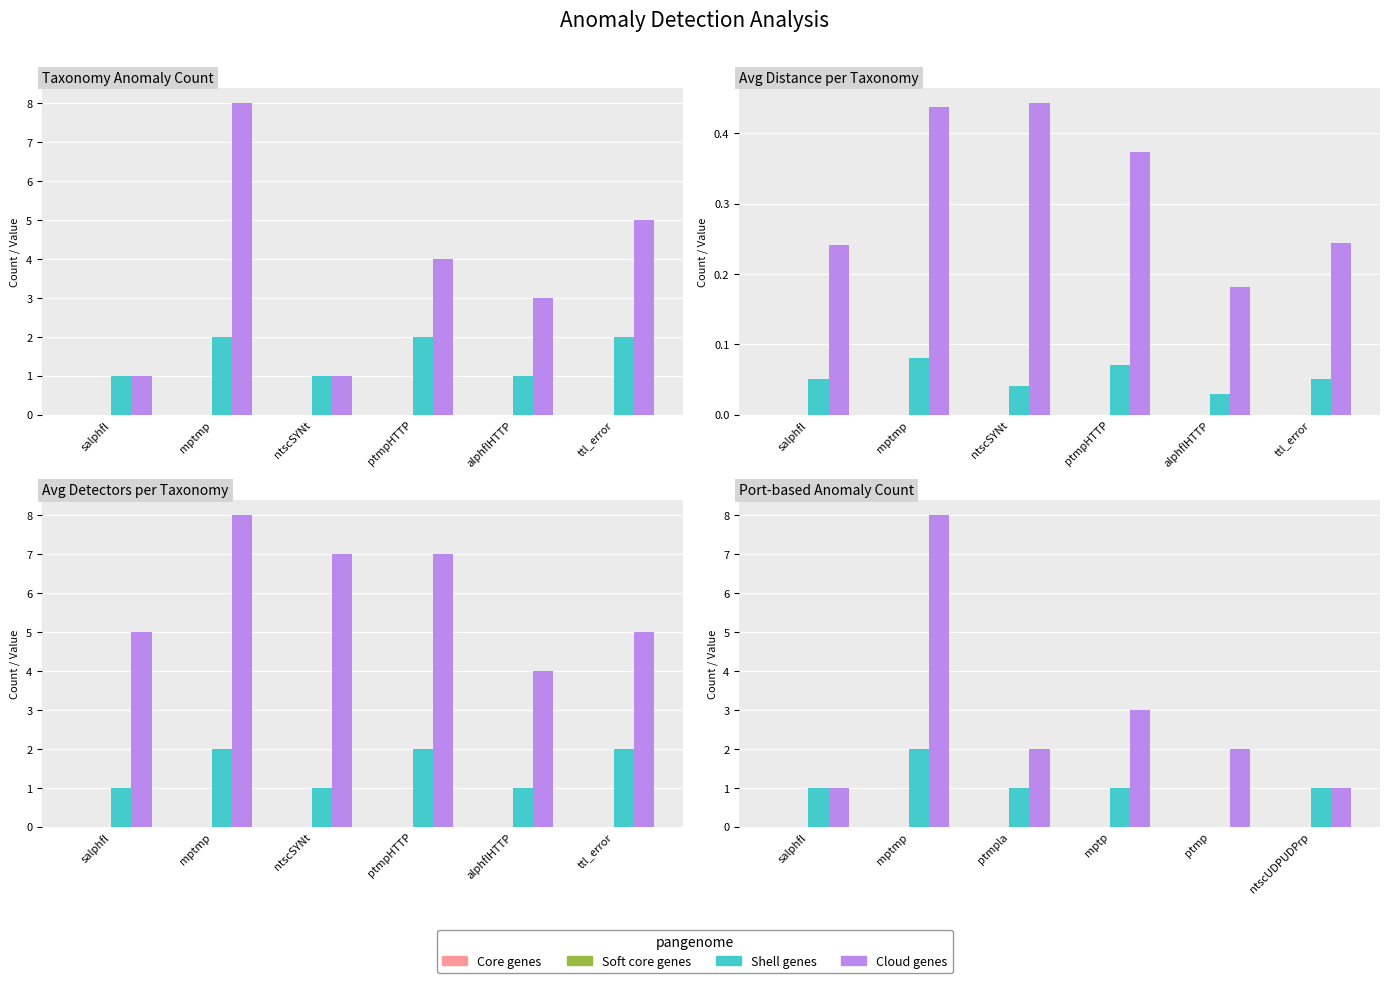

At how many categories does at least one series exceed 2?

2